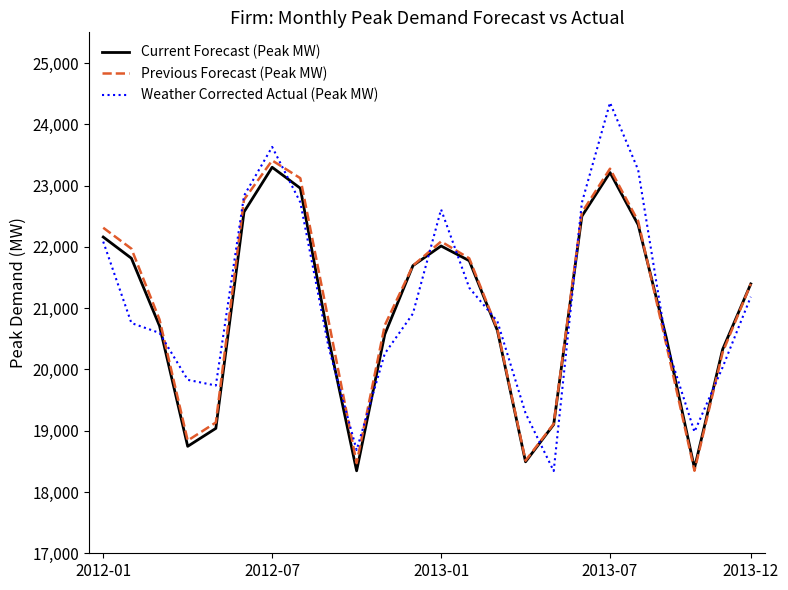

Which series has the largest range (max minus min)?

Weather Corrected Actual (Peak MW)